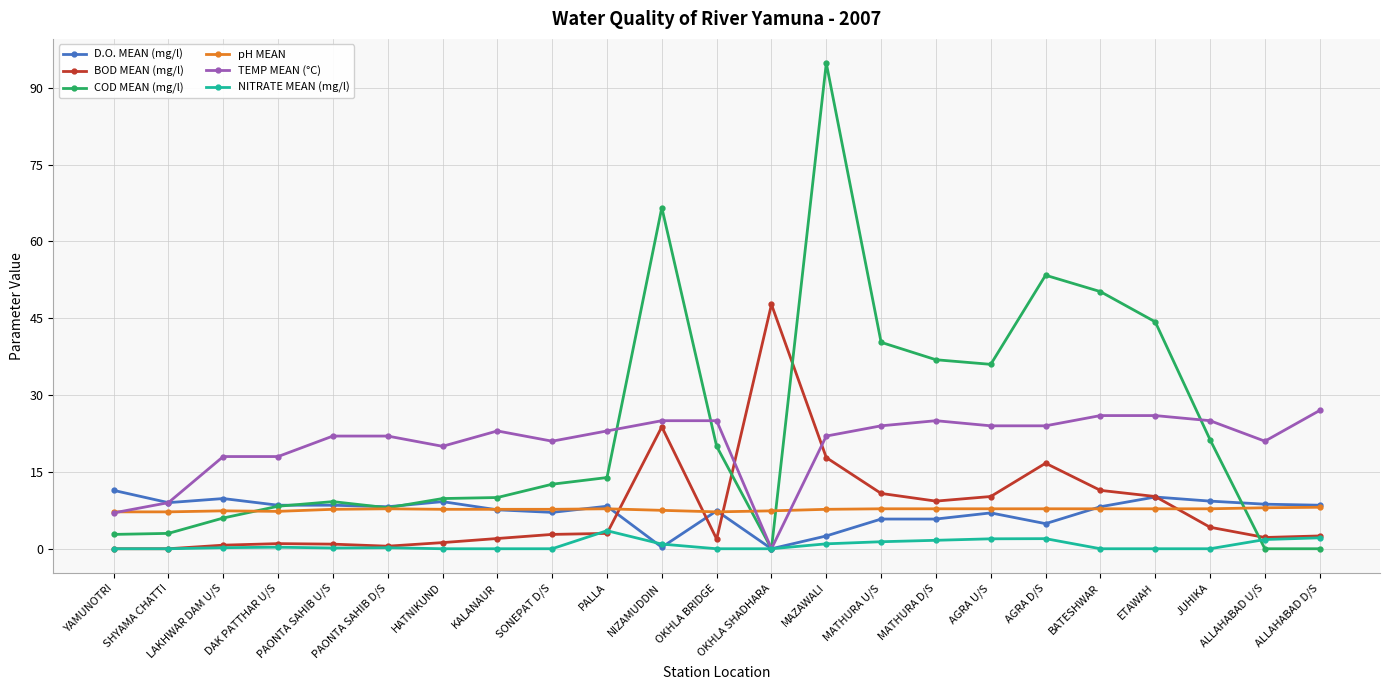

What position from the right is SONEPAT D/S?

15